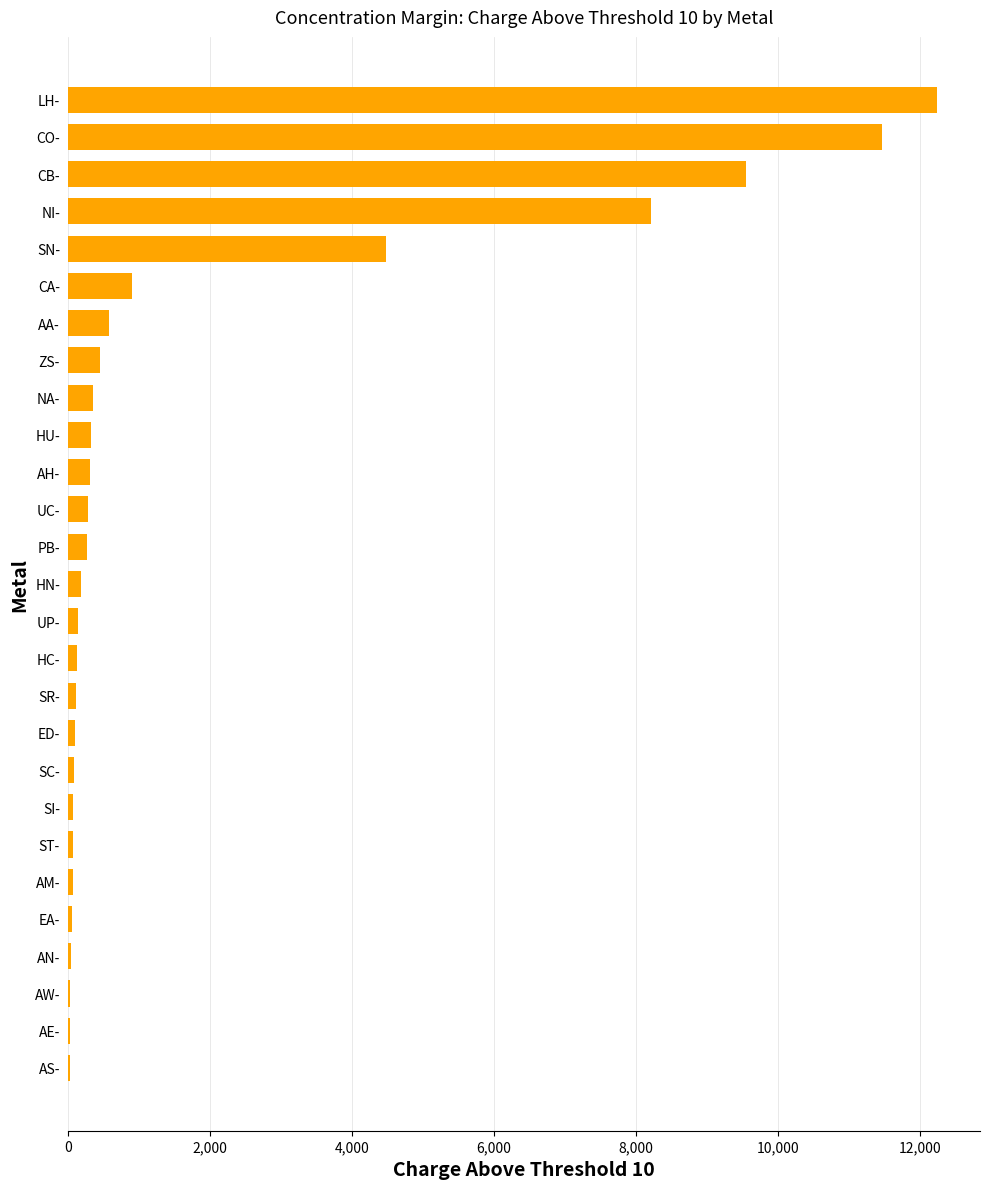

What is the sum of all values?

50628